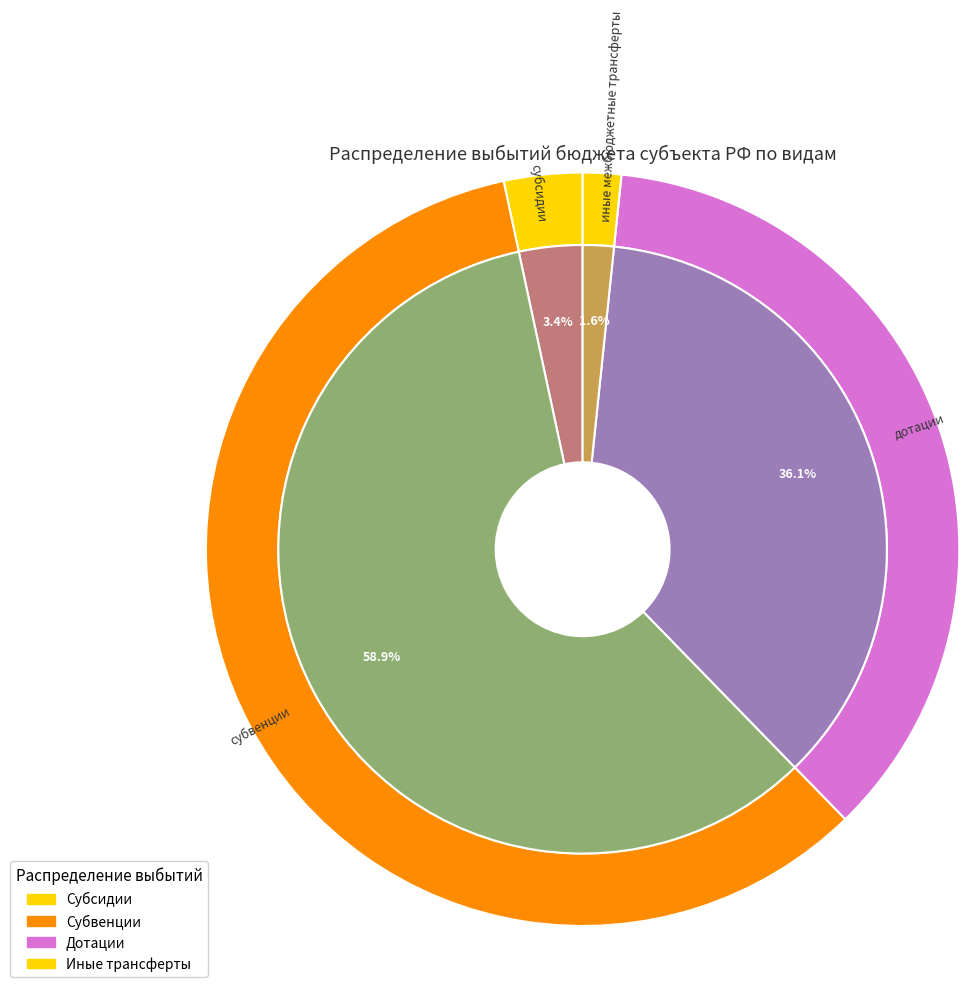

To the nearest percent, what percentage of the pie is субсидии?

3%